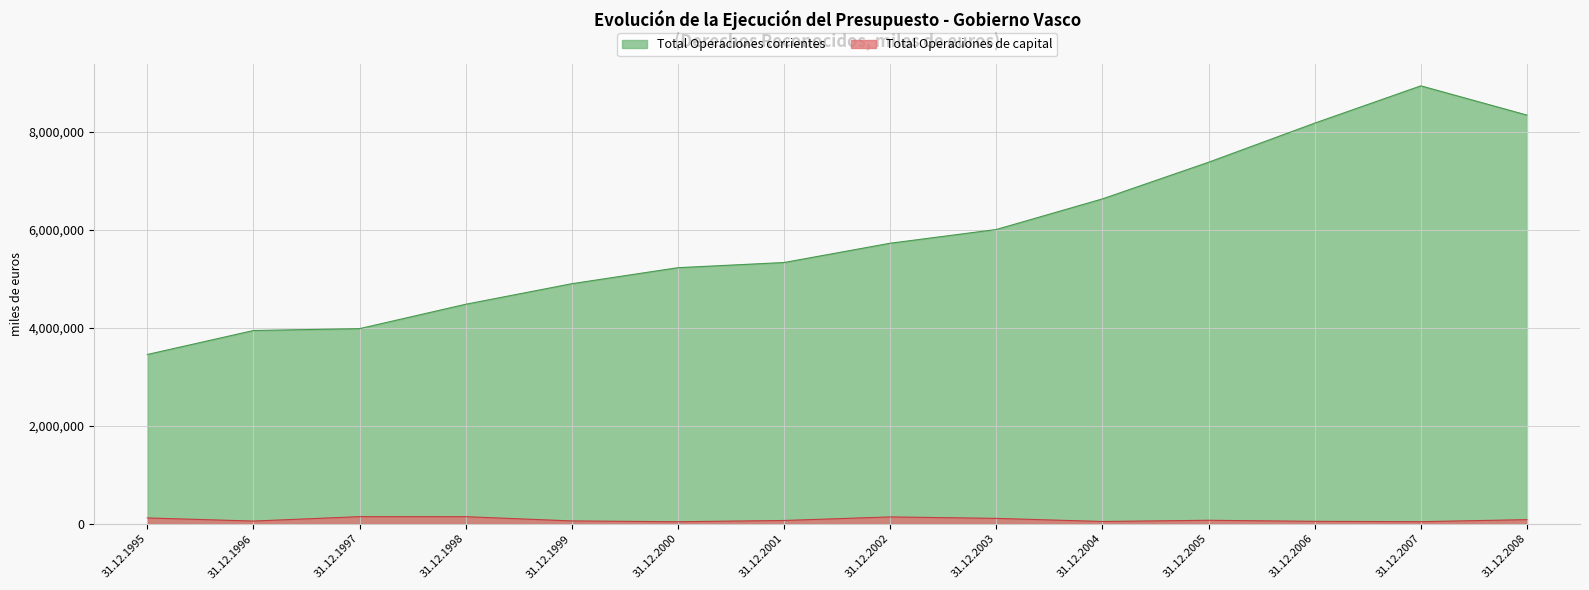

True or false: Total Operaciones de capital and Total Operaciones corrientes cross at least once.

False